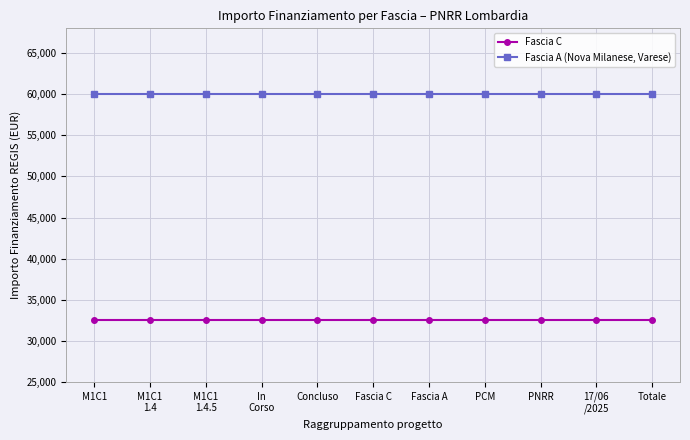

Rank the series at Fascia A from highest to lowest value.

Fascia A (Nova Milanese, Varese), Fascia C